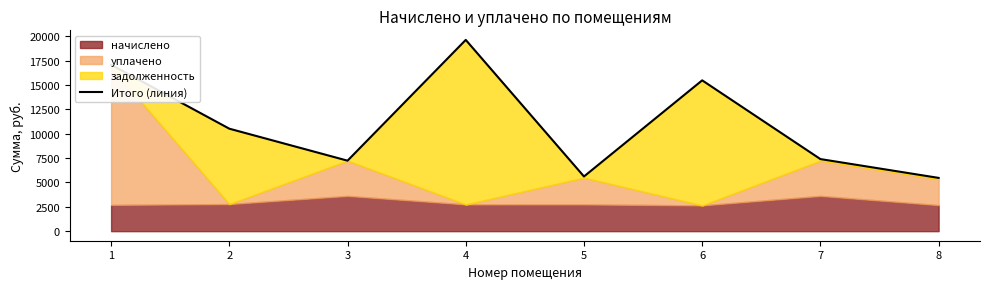

Which category has the lowest value across all series?

8